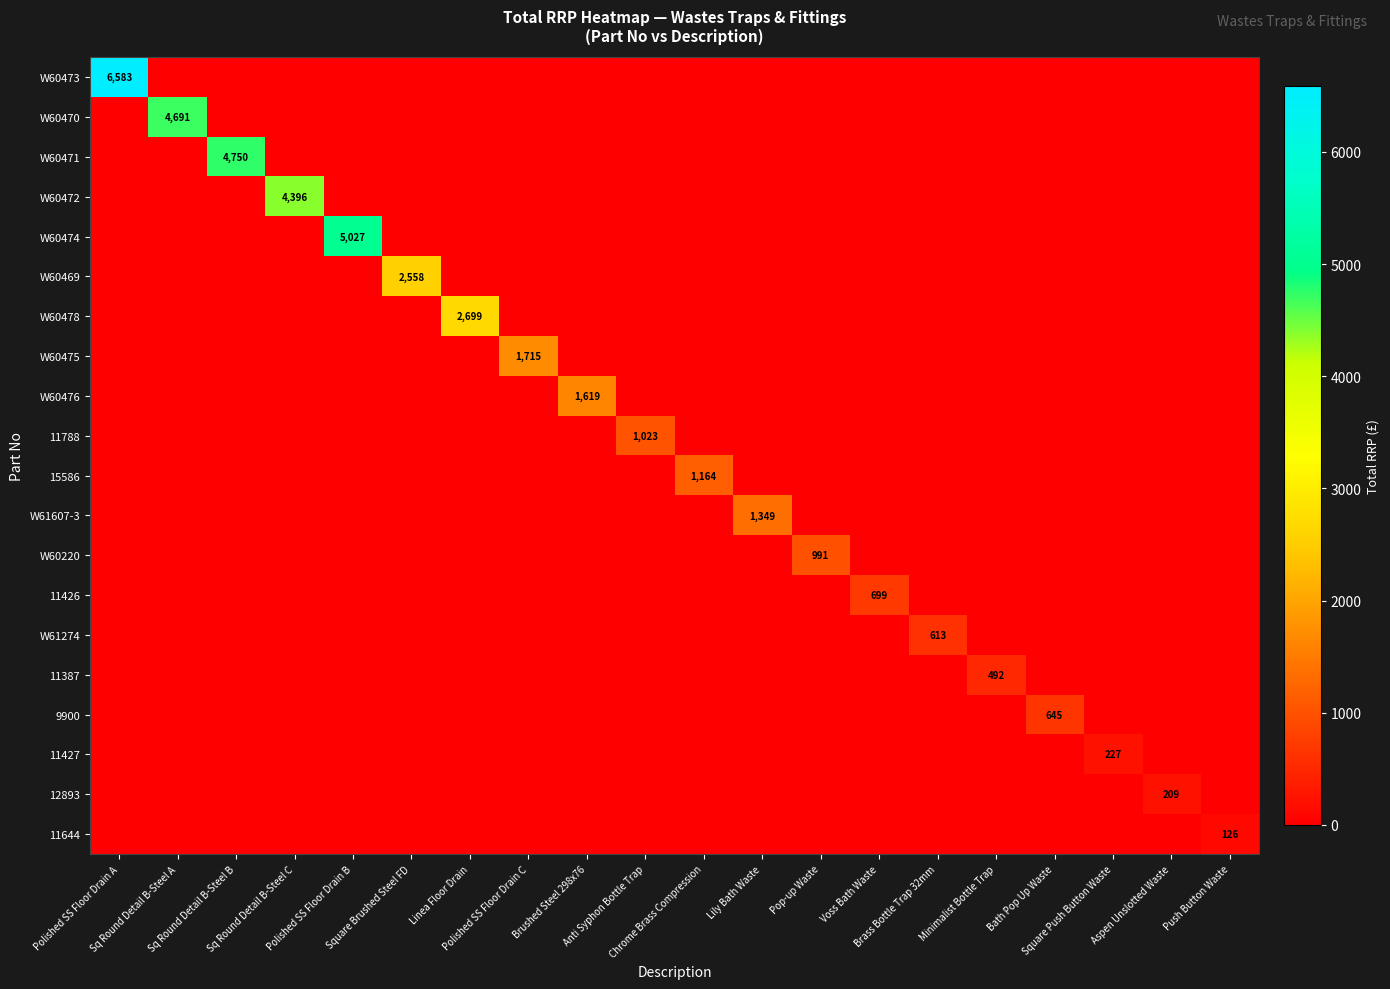

True or false: 12893 has a value of 0.0 at Push Button Waste.

True